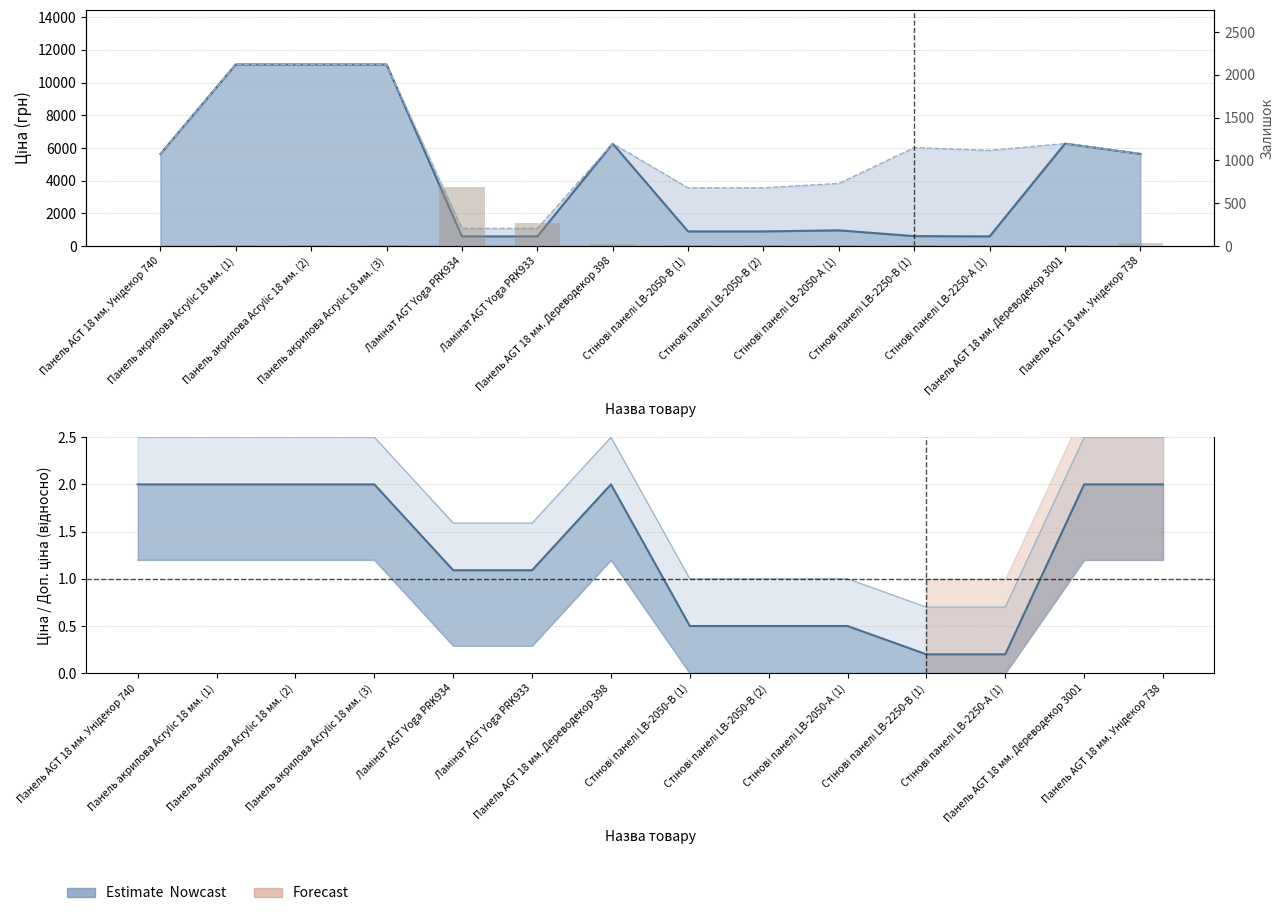

Which category has the highest value across all series?

Ламінат AGT Yoga PRK934